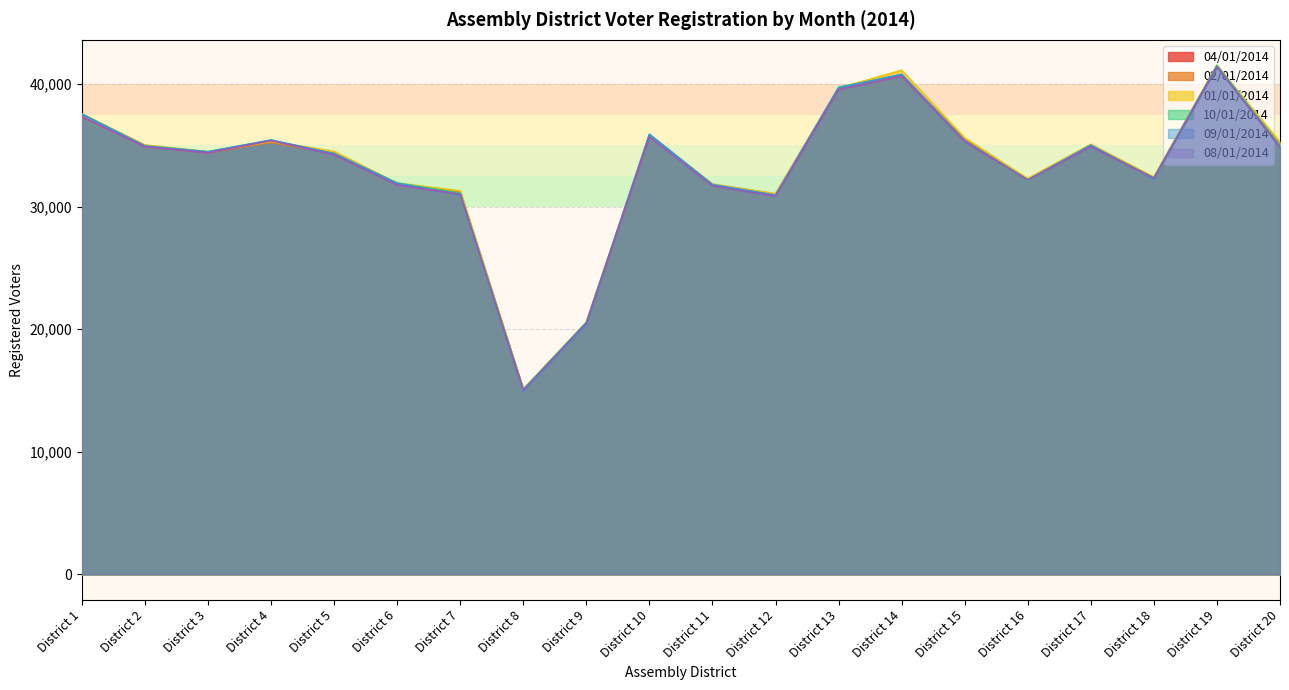

Which series has the widest spread of values?

10/01/2014